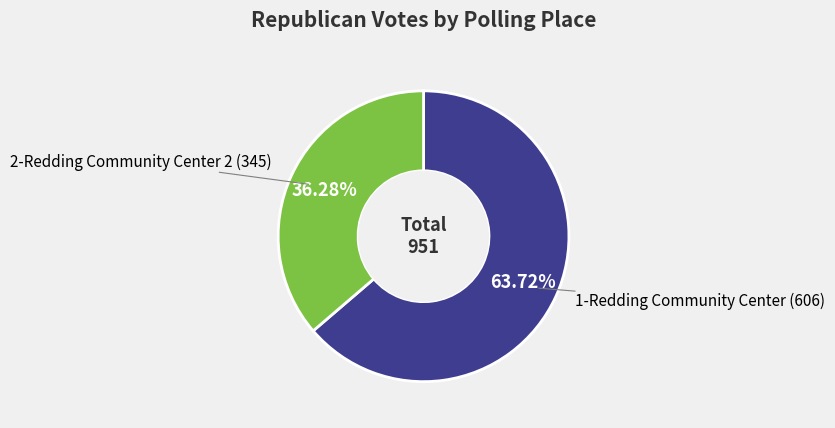

Count the number of slices in the pie.

2